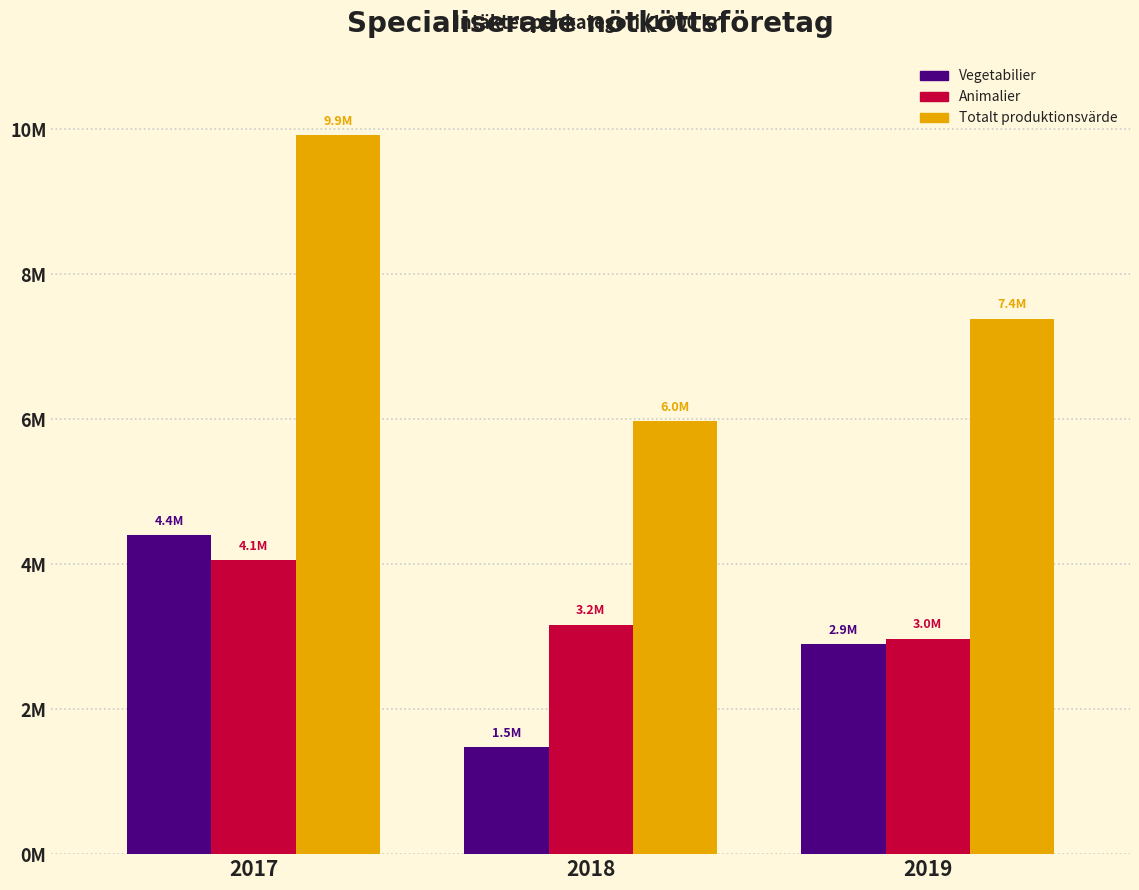

What are all the series names shown in the legend?

Vegetabilier, Animalier, Totalt produktionsvärde